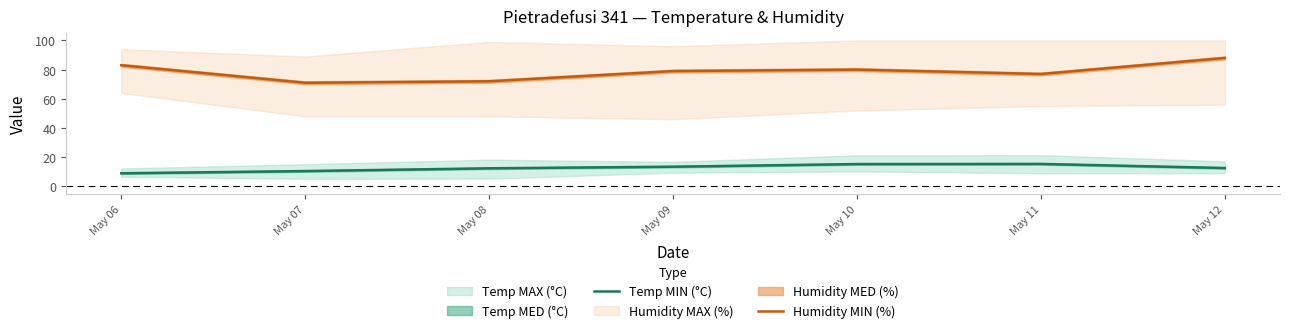

True or false: Humidity MIN (%) and Temp MIN (°C) cross at least once.

False